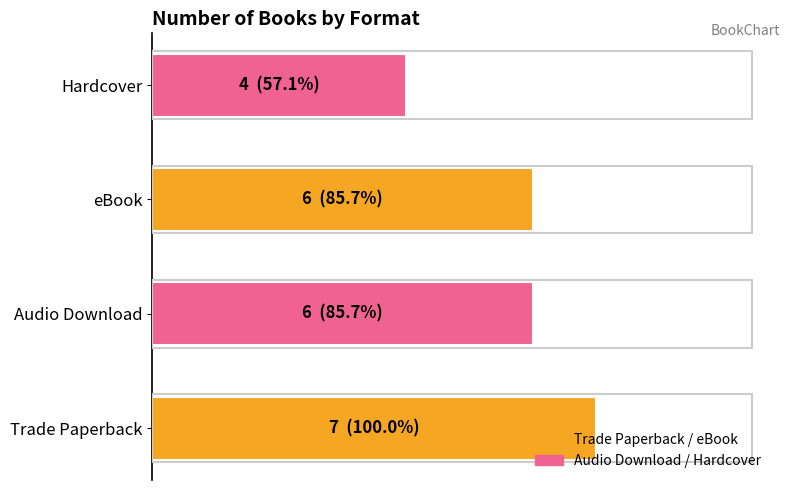

Does the chart contain any negative values?

No